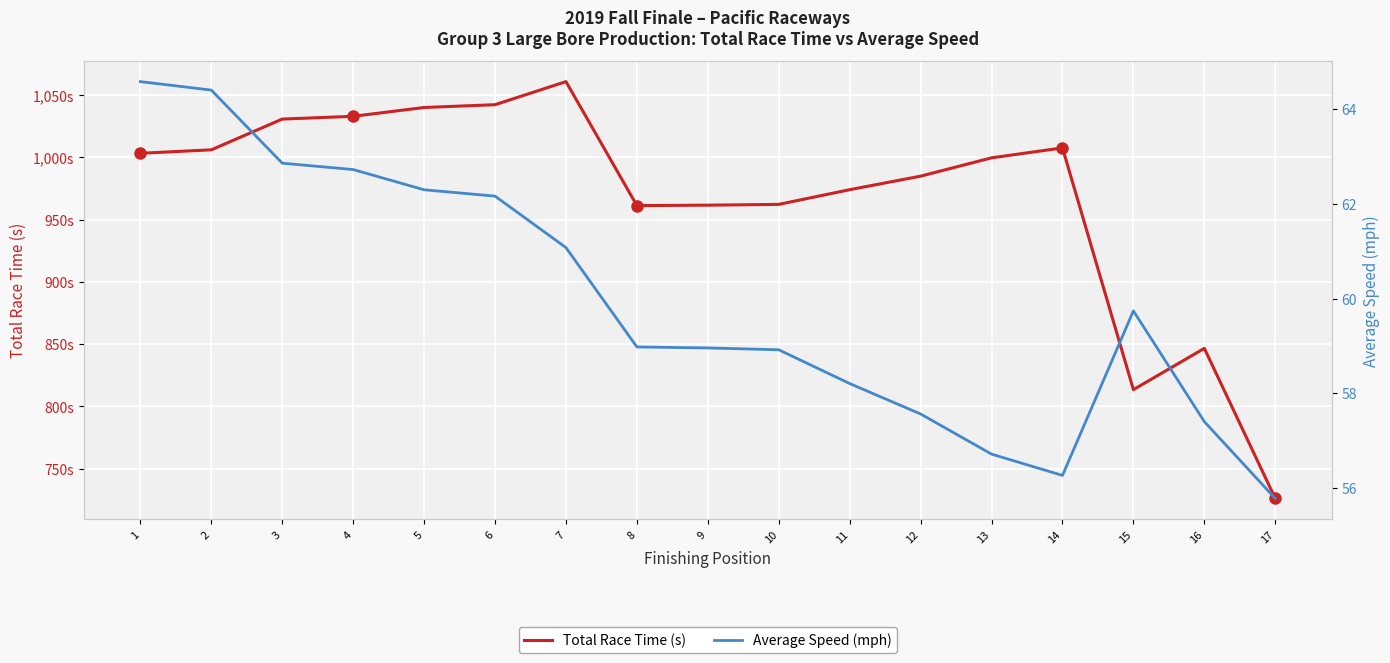

What is the sum of the Total Race Time (s) values at 13 and 5?

2039.9